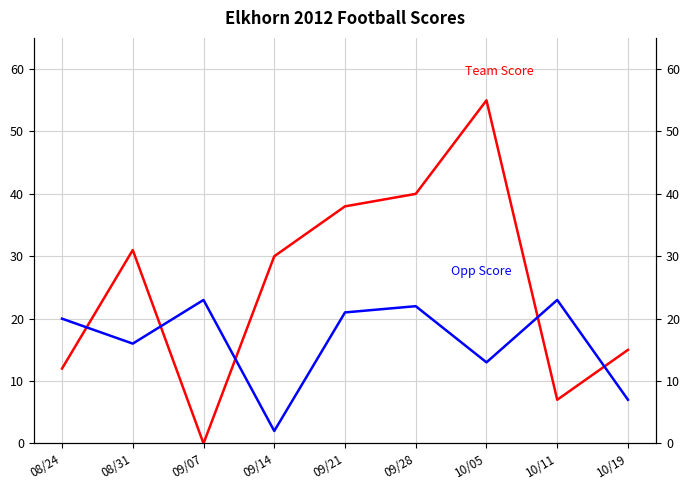

True or false: Opp Score has a value of 9 at 09/07.

False